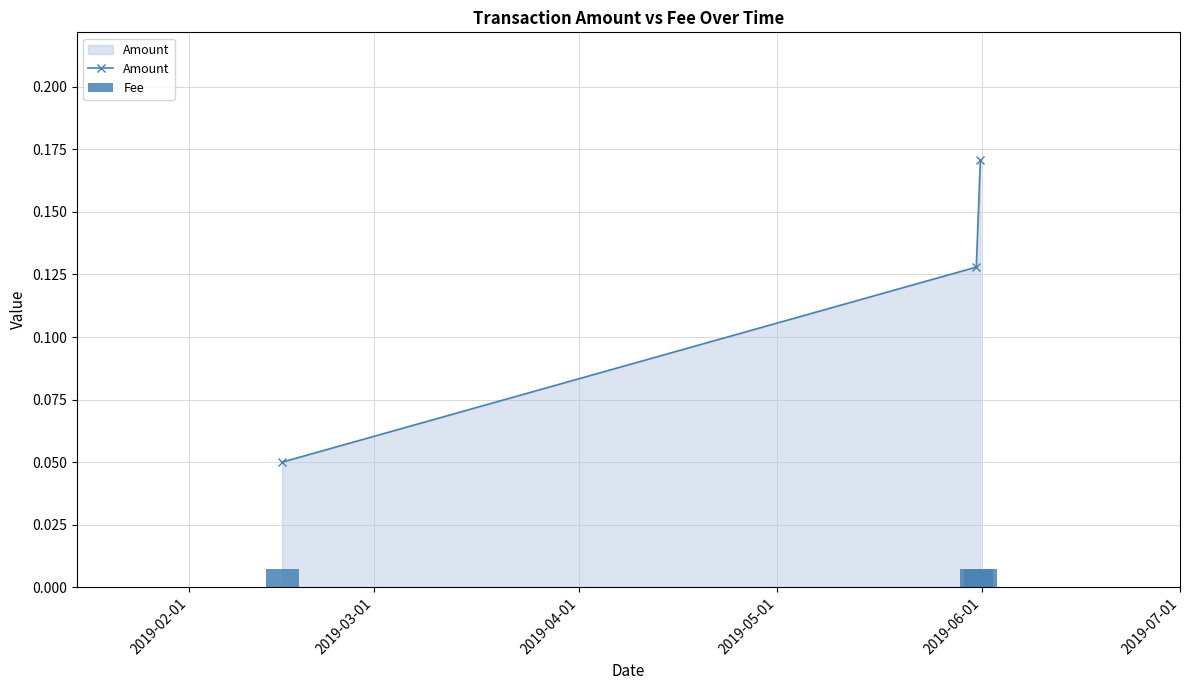

How many Amount values are between 0 and 1?

3